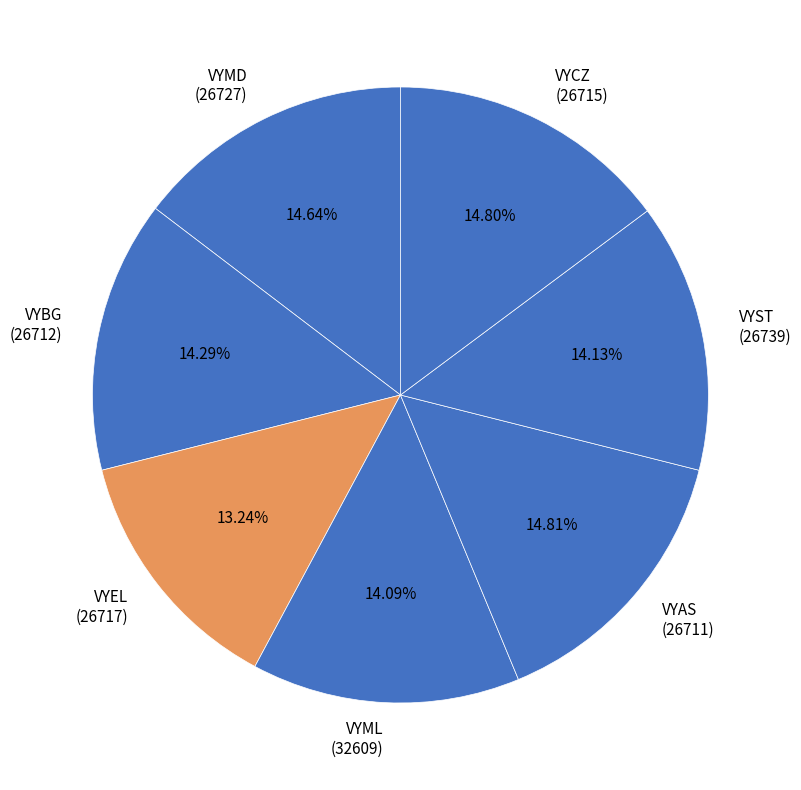

How many segments does this pie chart have?

7